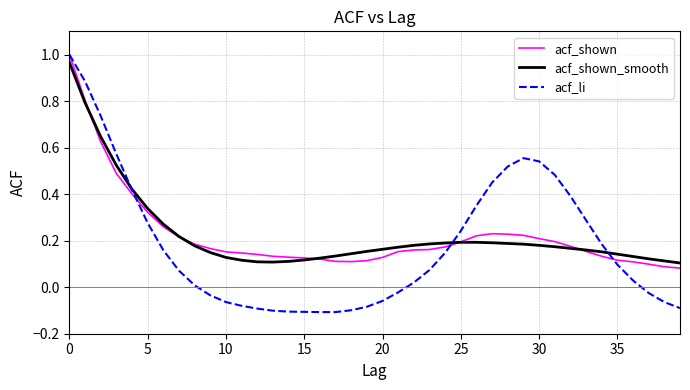

At how many categories does at least one series exceed 0?

40